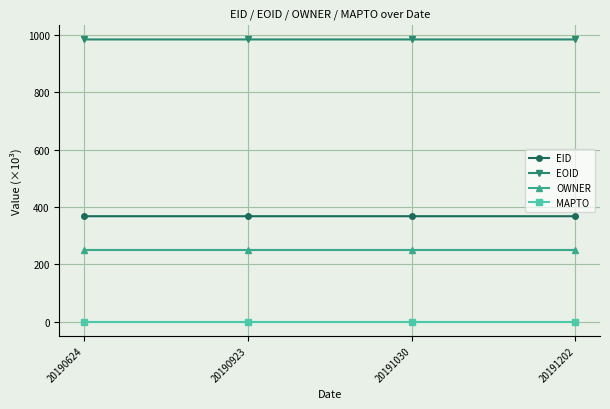

What are all the series names shown in the legend?

EID, EOID, OWNER, MAPTO